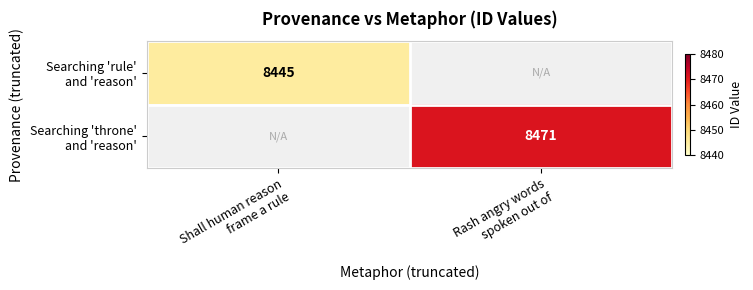

At which category does the chart reach its peak across all series?

Rash angry words
spoken out of